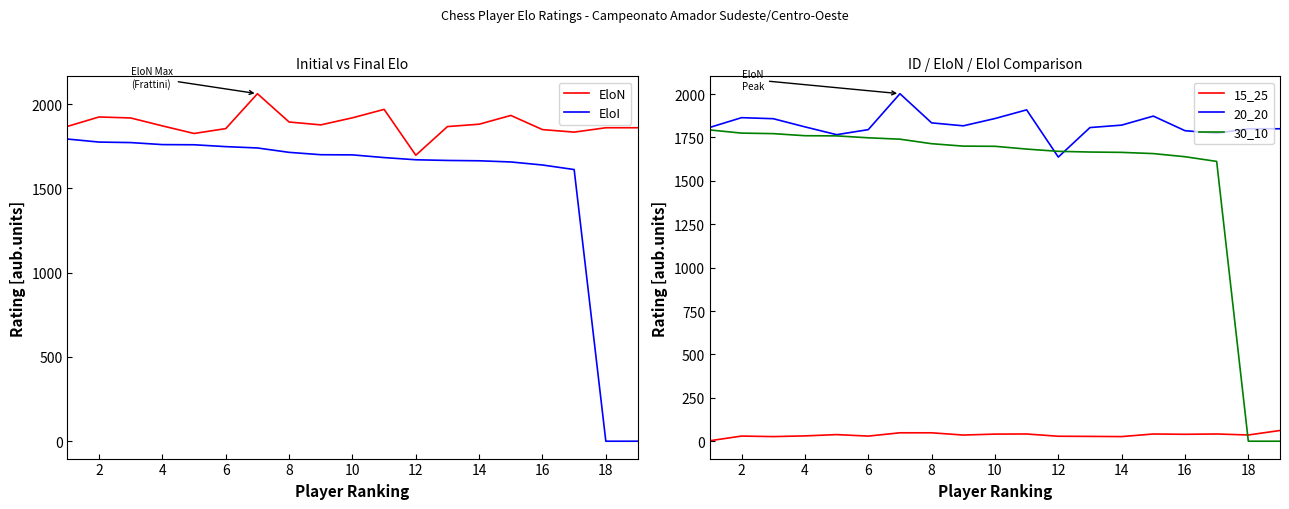

What are all the series names shown in the legend?

EloN, EloI, 15_25, 20_20, 30_10